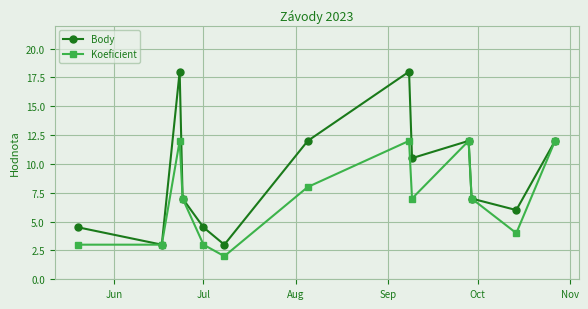

Which series has the widest spread of values?

Body